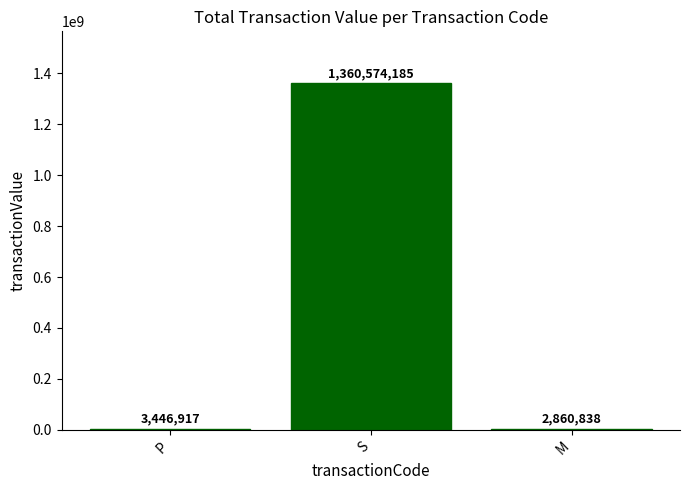

True or false: the data shows 1360574185 at S.

True